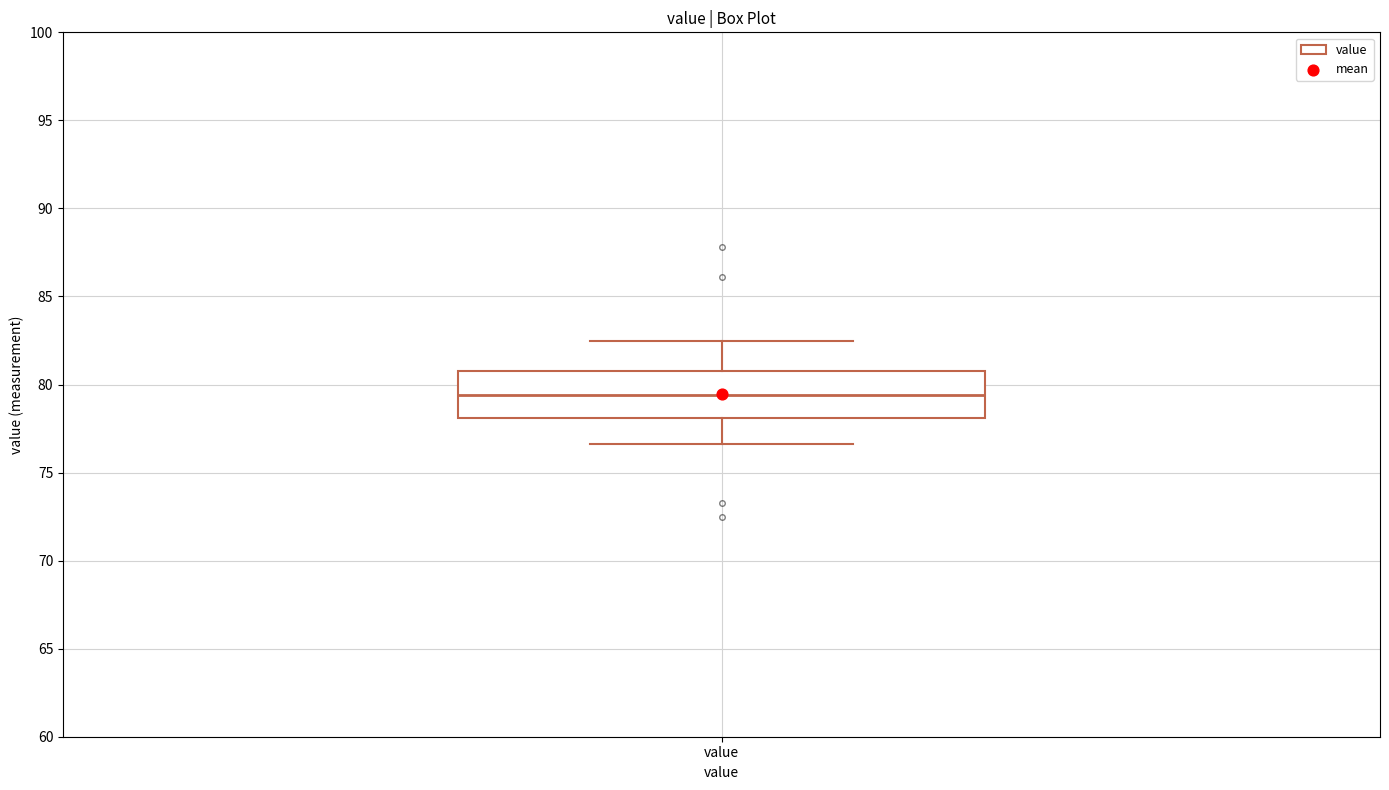

Read this box plot against the y-axis: the position of the median line, the range covered by the box, and the ends of both whiskers. The values are not printed on the chart, so give them approximately, as read against the axis.

median 79.5, box 78.0 to 81.0, whiskers 76.5 to 82.5